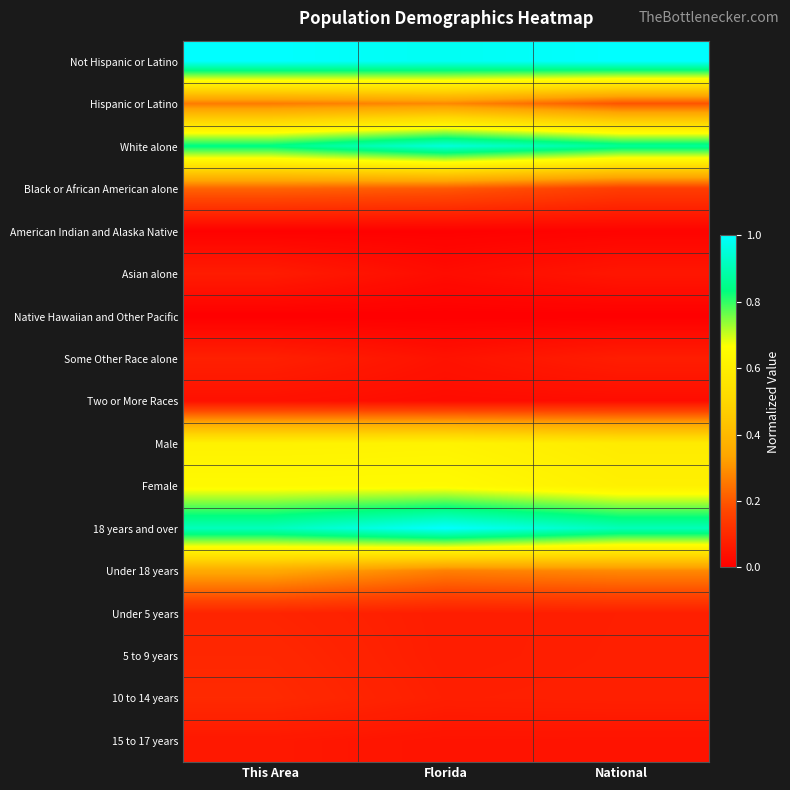

Which has a higher value, Florida or National?

National